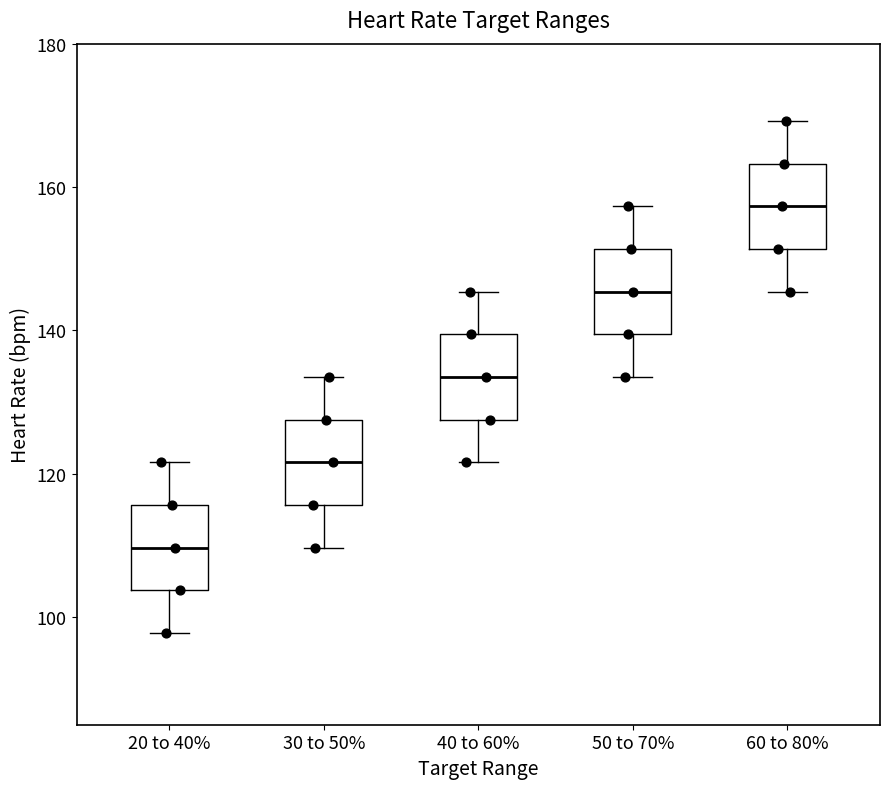

Which box has the lowest median line?

20 to 40%